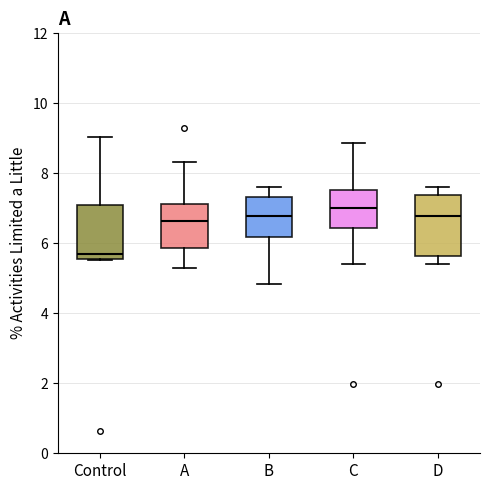

Reading left to right, transcribe this box plot: for each box, give where its median line is, the range the box spans, and where its two whiskers end, as read against the y-axis. The values are not printed on the chart, so give them approximately, as read against the axis.

Control: median 5.6 (just above the box's lower edge), box 5.6 to 7.0, whiskers 5.6 to 9.0
A: median 6.6, box 5.8 to 7.2, whiskers 5.2 to 8.4
B: median 6.8, box 6.2 to 7.4, whiskers 4.8 to 7.6
C: median 7.0, box 6.4 to 7.6, whiskers 5.4 to 8.8
D: median 6.8, box 5.6 to 7.4, whiskers 5.4 to 7.6